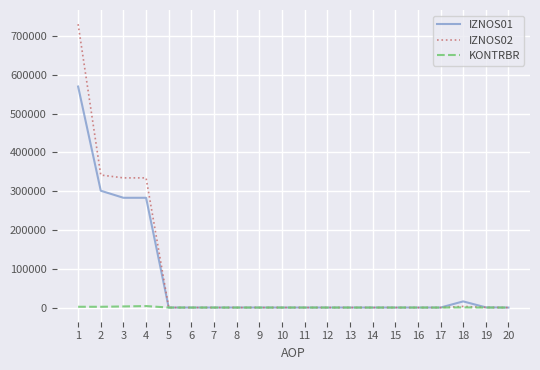

What is the spread (max minus min) of values at 2?

339517.5